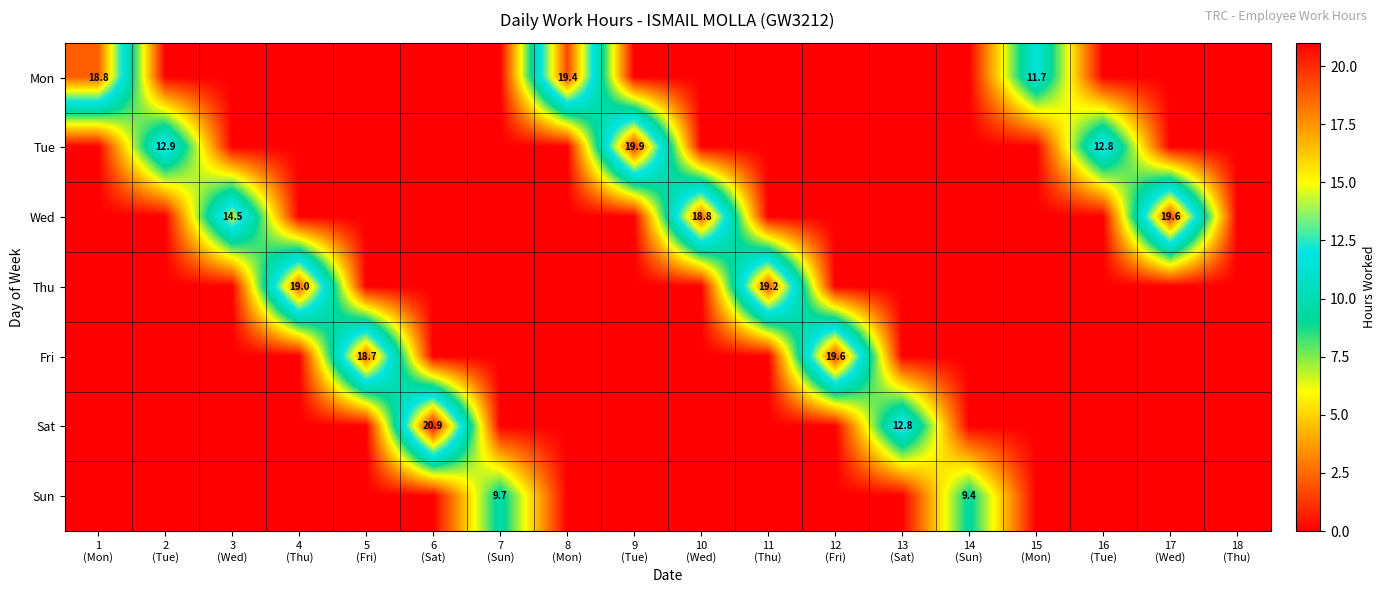

What is the average value of the Mon series?

2.8